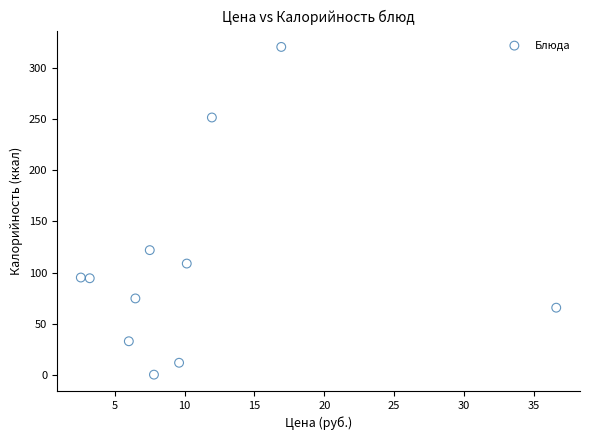

What Y value in the scatter plot is closest to 160?

122.0